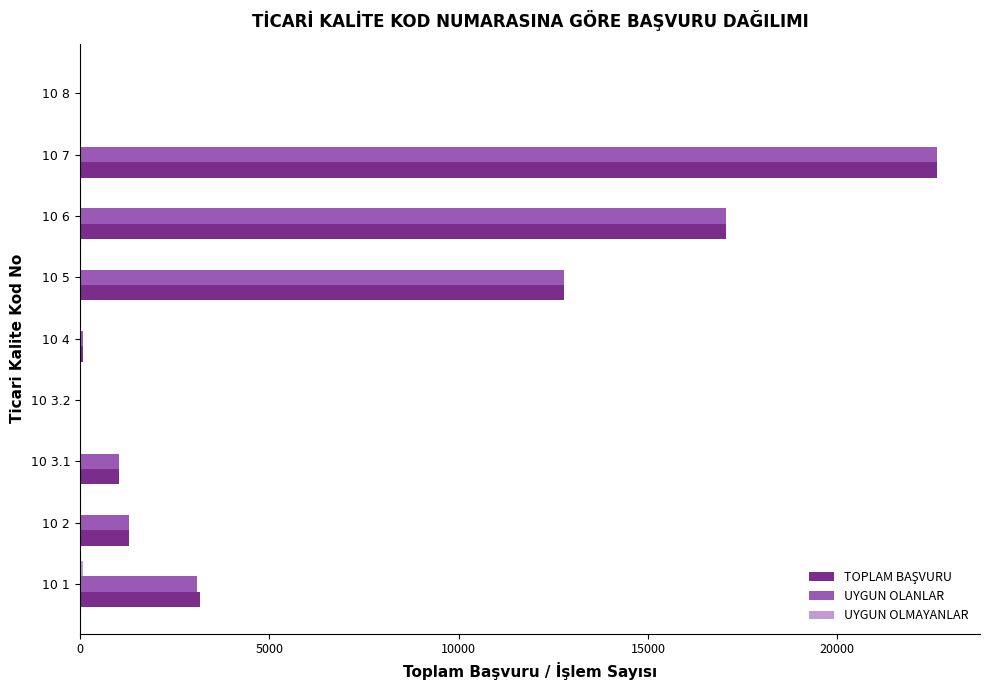

What is the sum of all UYGUN OLANLAR values?

57983